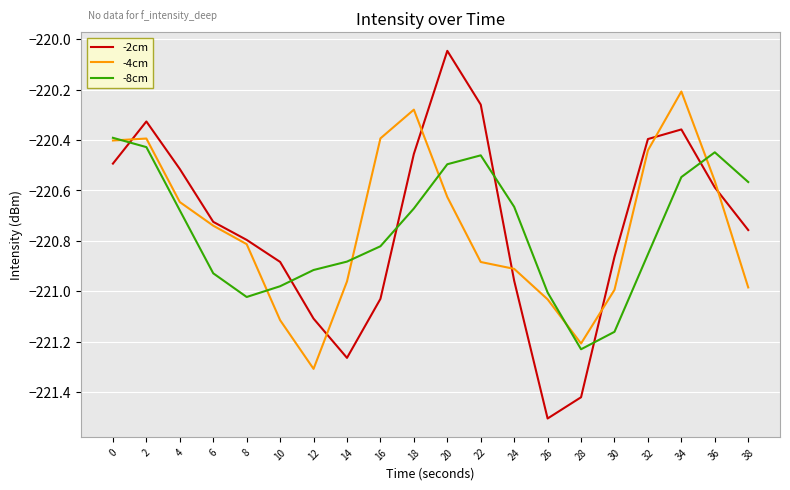

After their last crossing, which series has the higher values: -4cm or -8cm?

-8cm